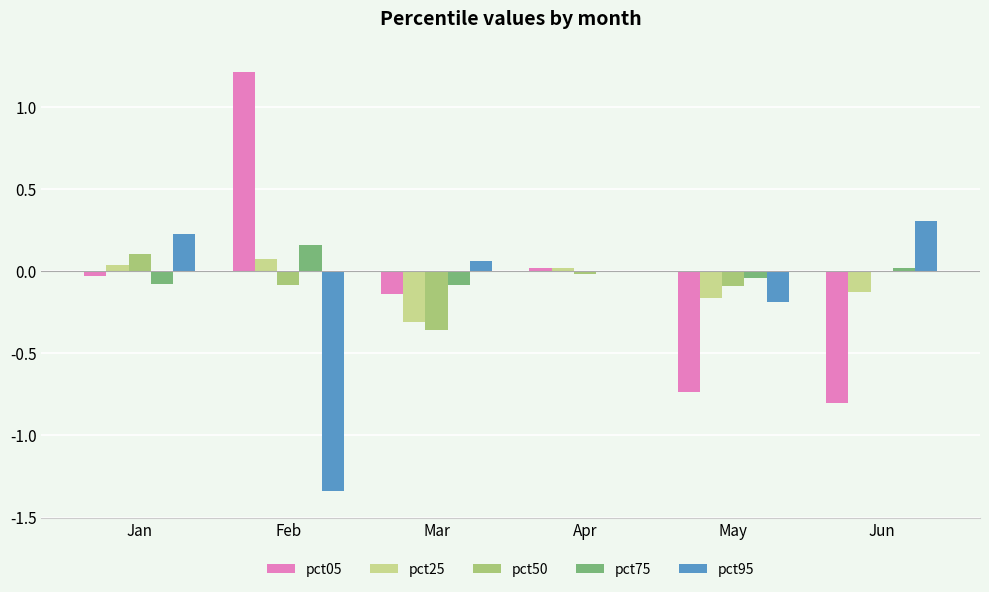

Which category has the highest value in the pct05 series?

Feb